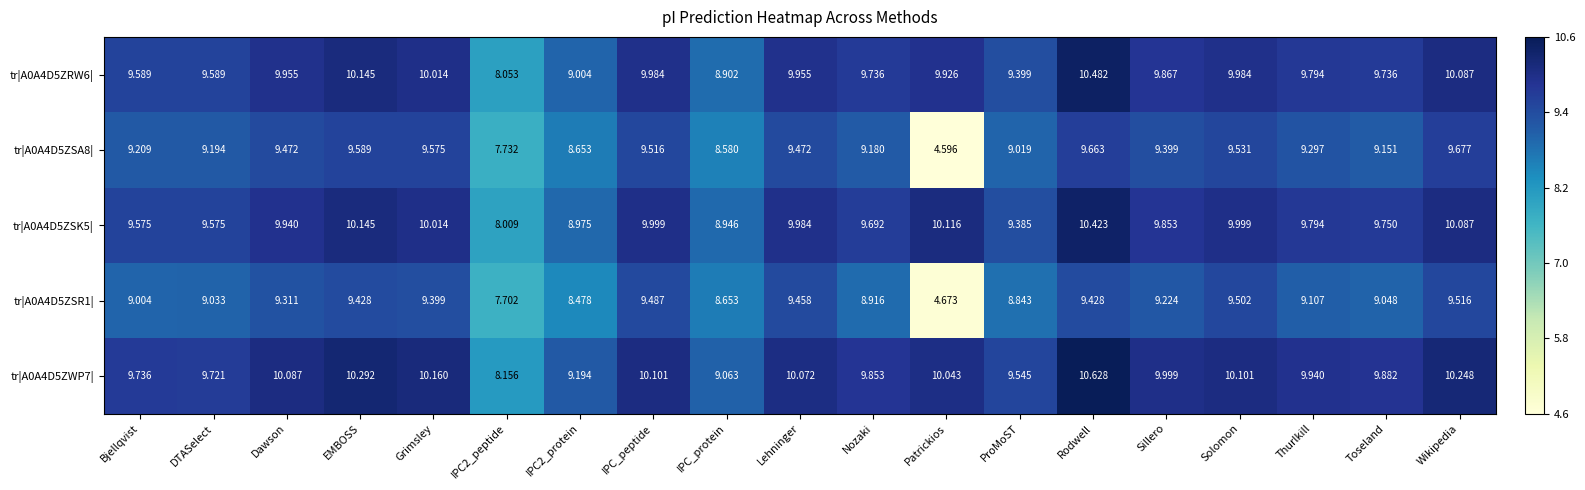

At Sillero, list the series in order from smallest to largest.

tr|A0A4D5ZSR1|, tr|A0A4D5ZSA8|, tr|A0A4D5ZSK5|, tr|A0A4D5ZRW6|, tr|A0A4D5ZWP7|